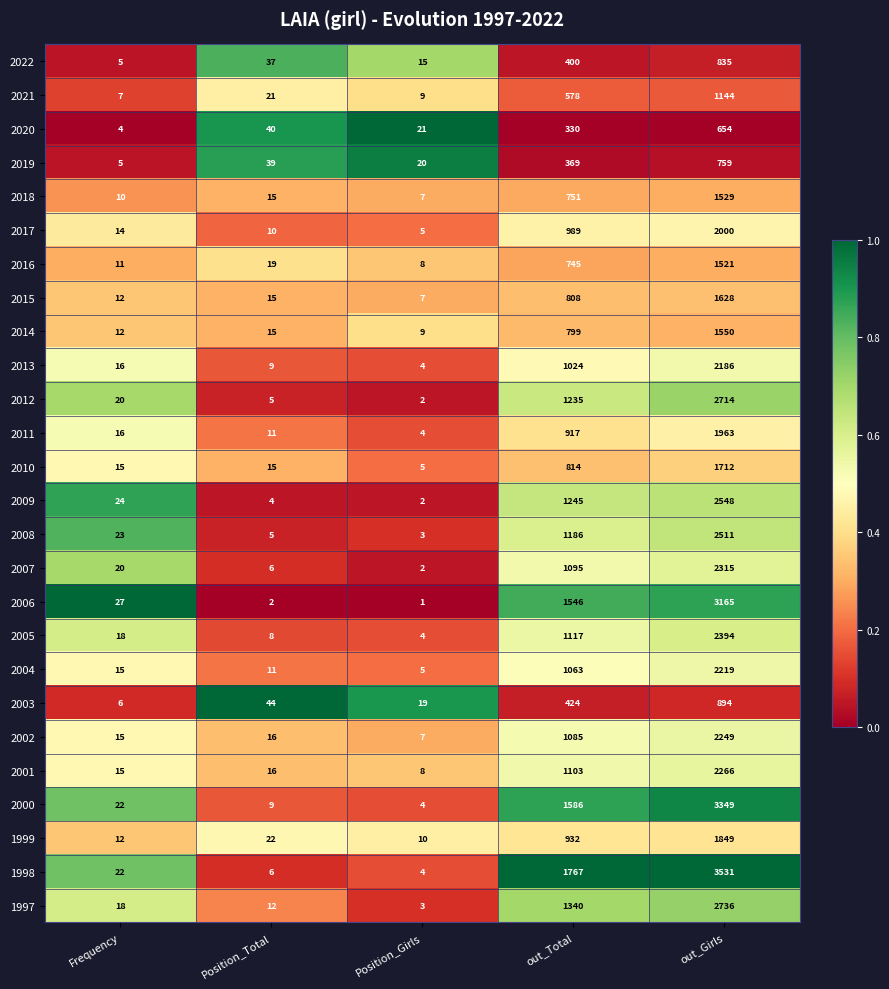

The value of 2009 at Position_Total is 1. True or false?

False